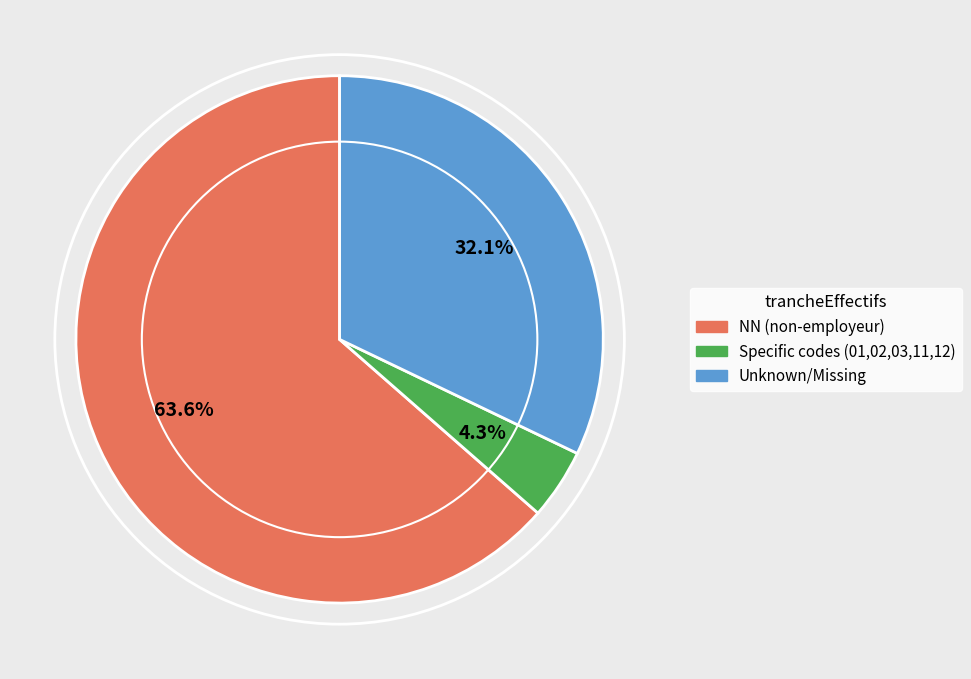

Count the number of slices in the pie.

3